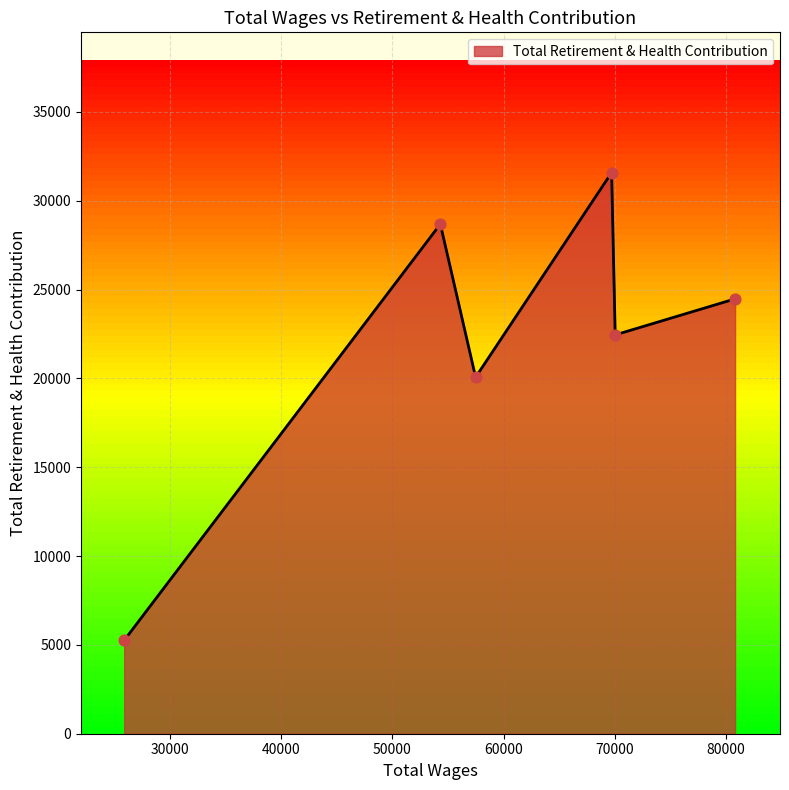

What is the sum of all values?

132504